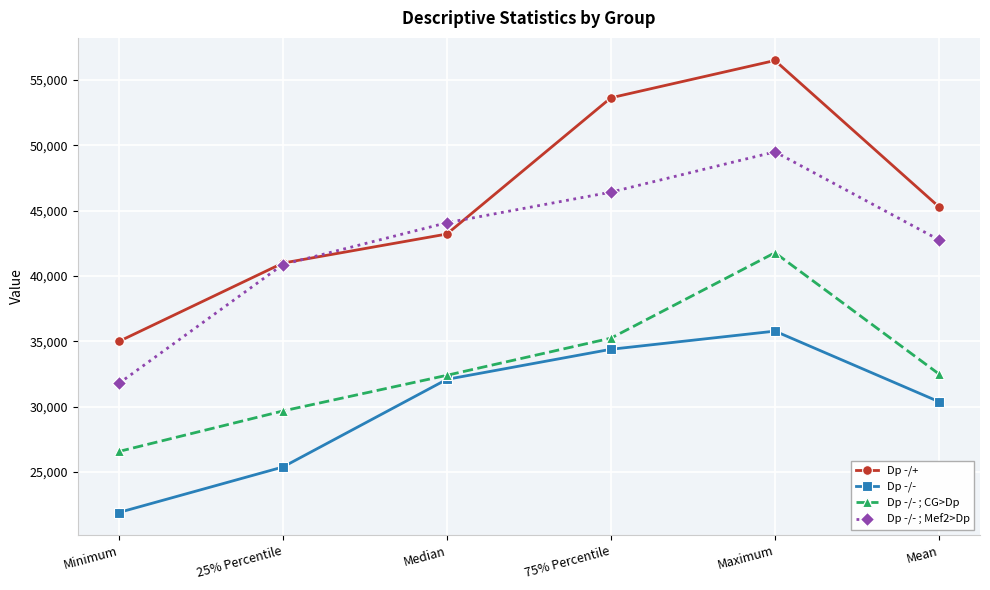

Which label corresponds to the smallest value in the chart?

Minimum